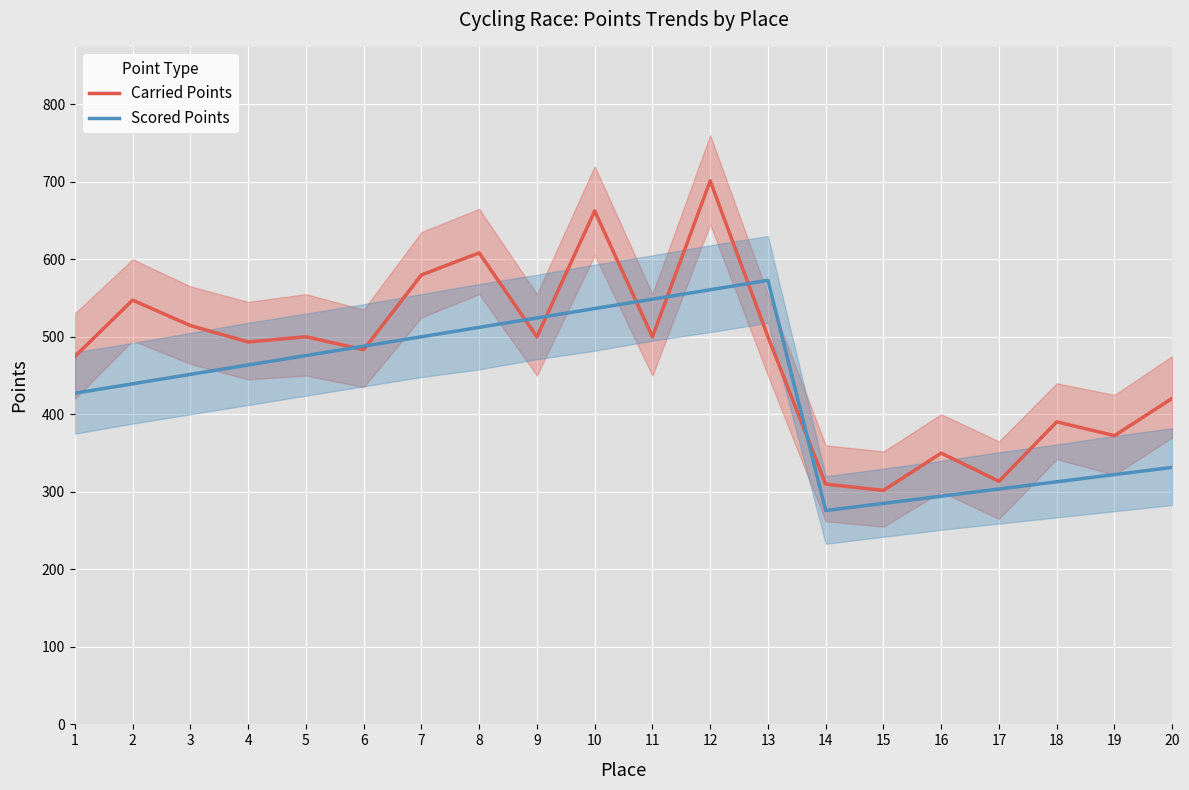

Rank the categories by Scored Points value from lowest to highest.

14, 15, 16, 17, 18, 19, 20, 1, 2, 3, 4, 5, 6, 7, 8, 9, 10, 11, 12, 13